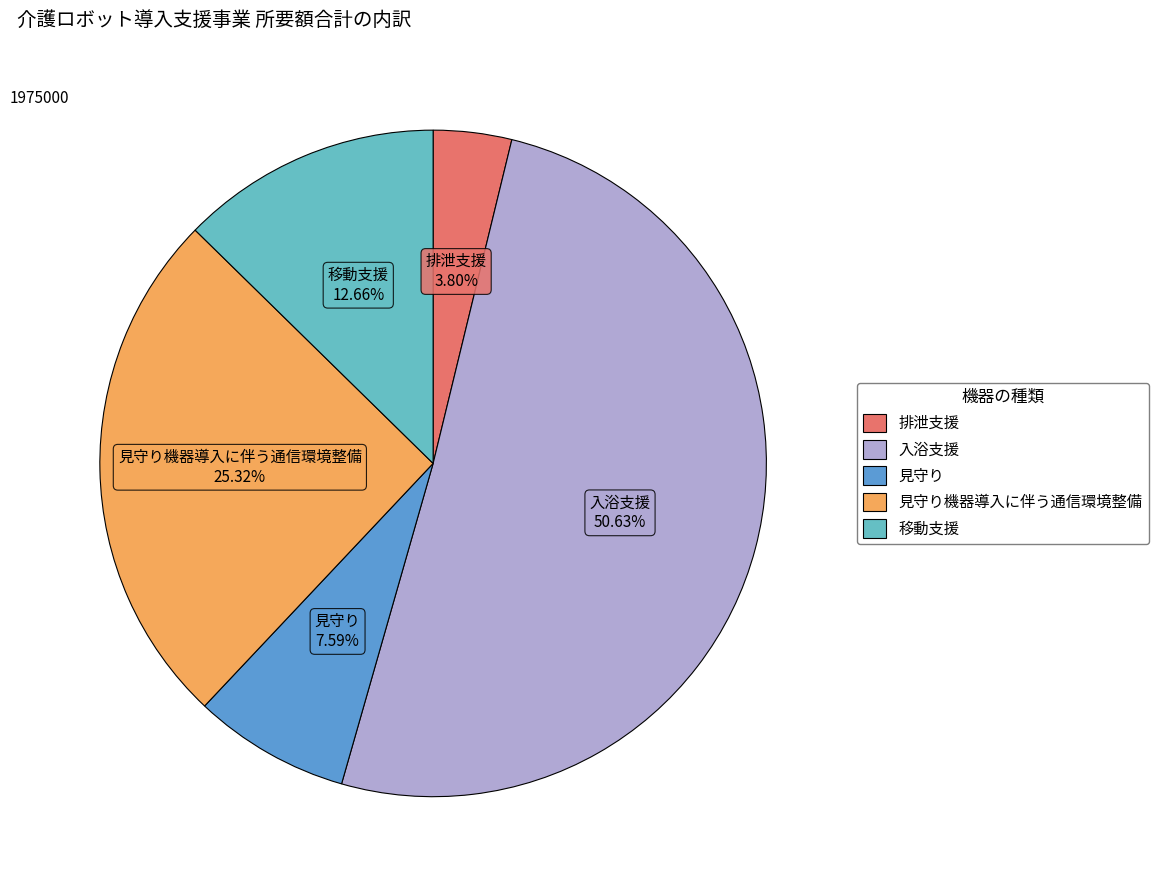

To the nearest percent, what is the average slice percentage?

20%